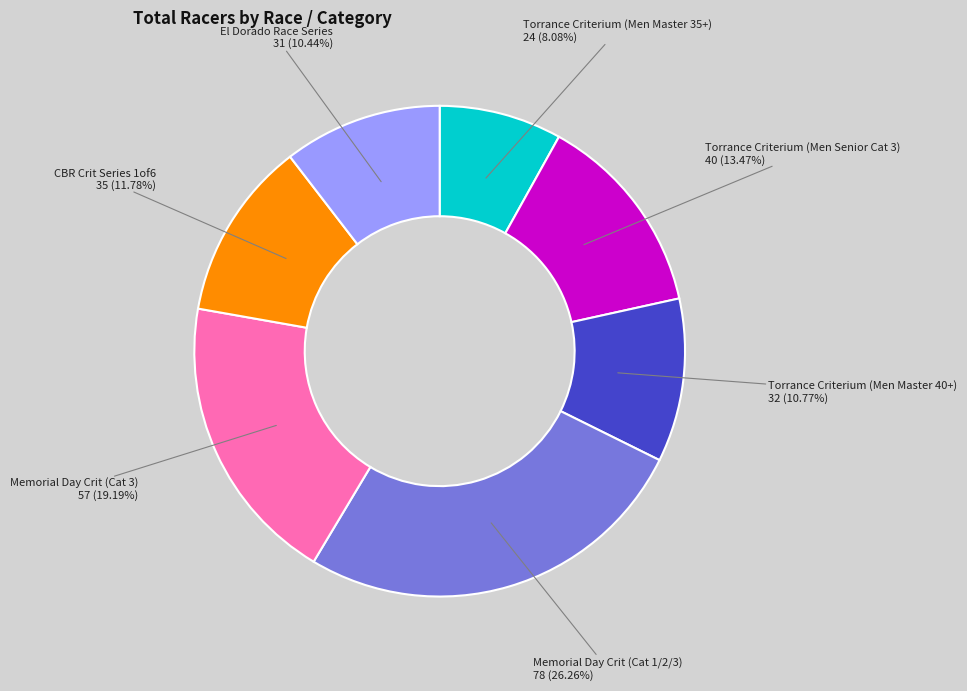

Is it true that Torrance Criterium (Men Master 40+) is 11% of the pie?

True